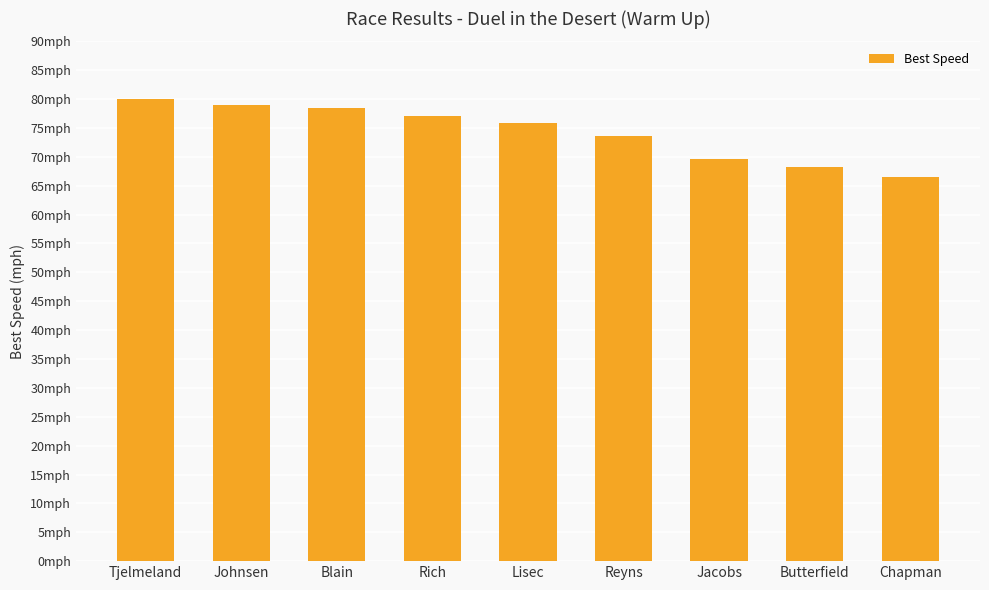

Are the bars horizontal?

No